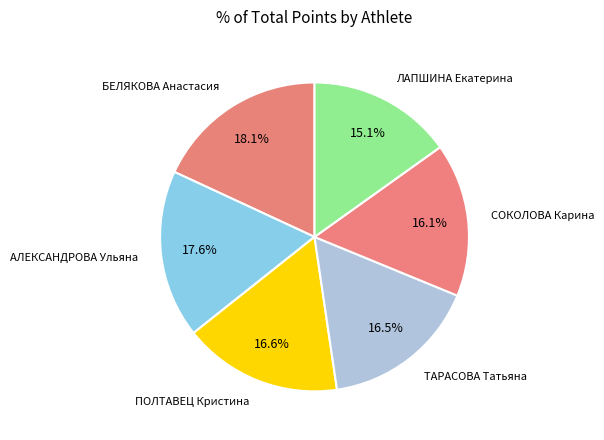

True or false: ПОЛТАВЕЦ Кристина accounts for 28% of the total.

False